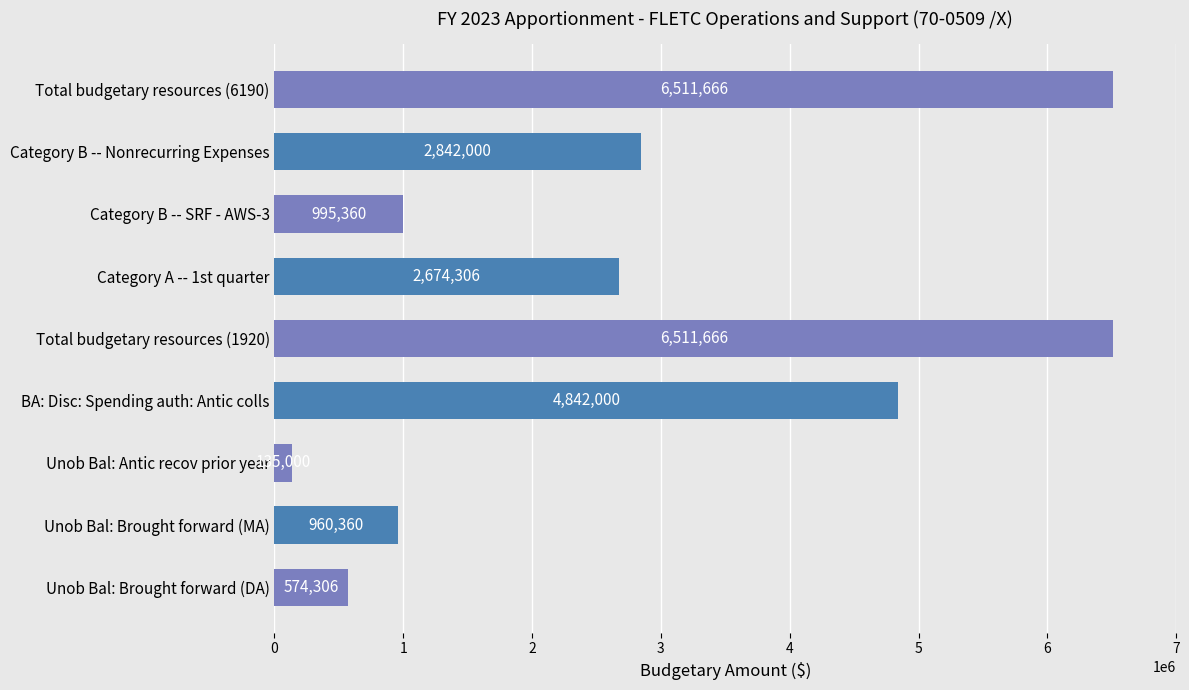

True or false: the data shows 2674306 at Category A -- 1st quarter.

True